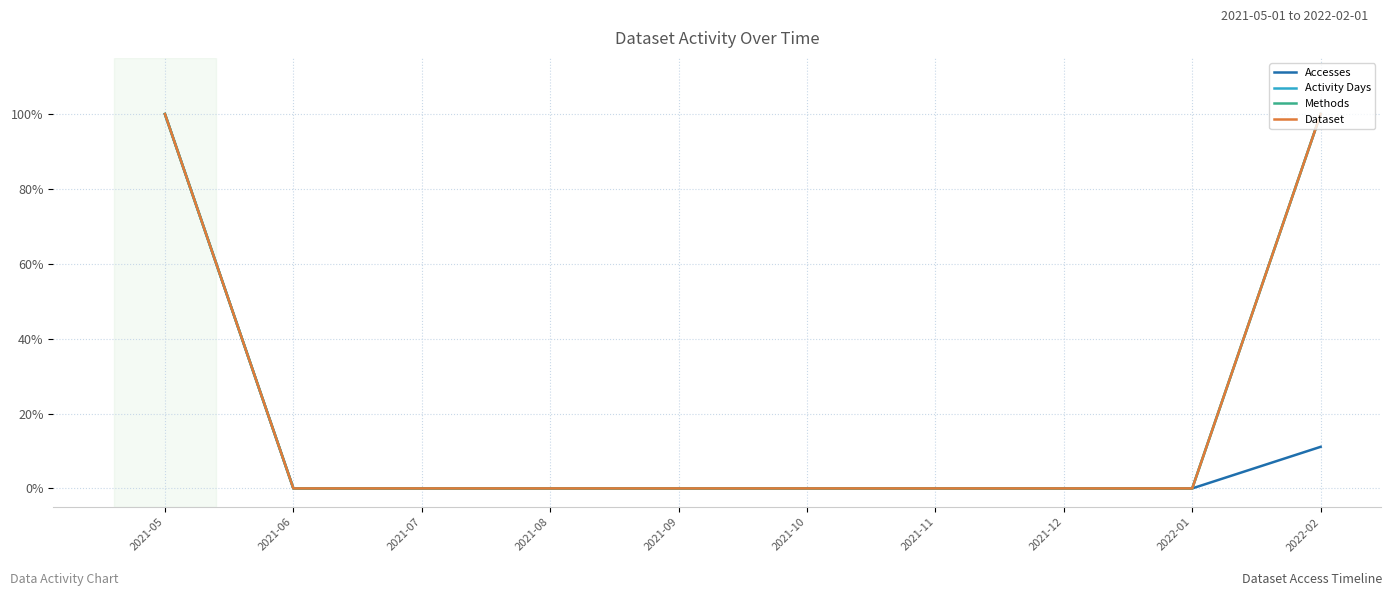

True or false: Dataset and Accesses intersect in this chart.

False